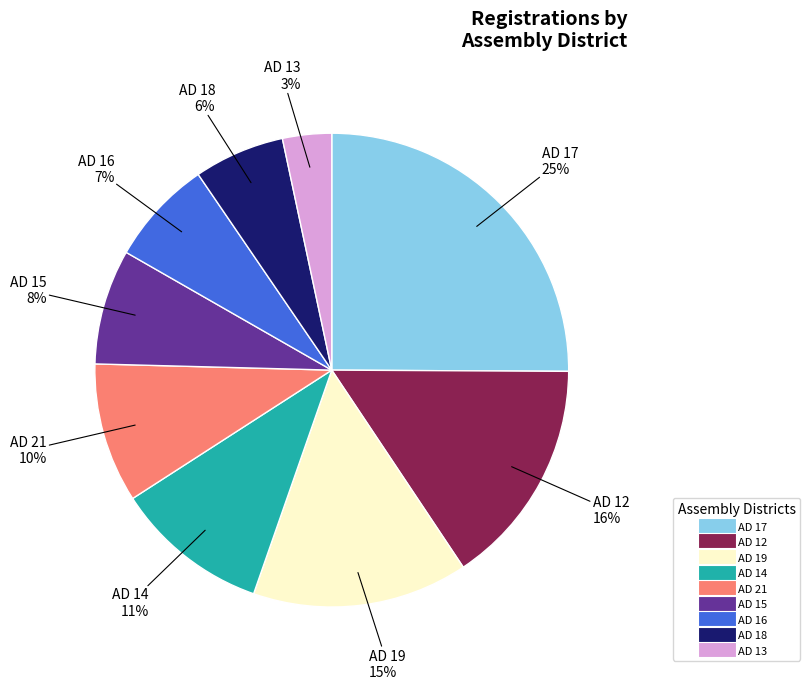

To the nearest percent, what is the difference between the largest and smallest slice percentages?

22%